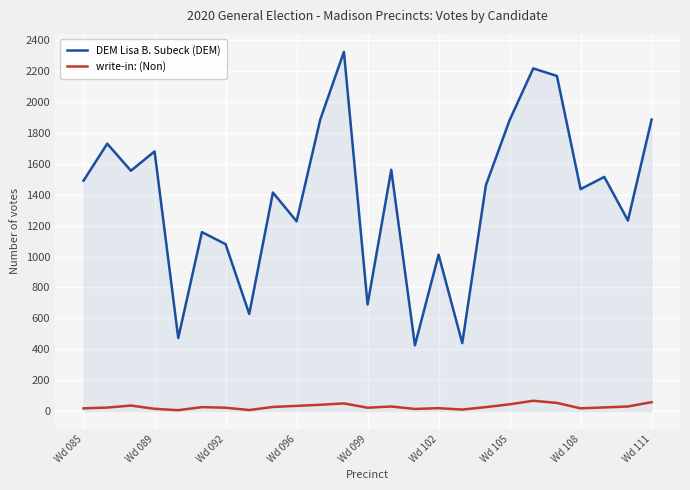

How many interior local valleys does the DEM Lisa B. Subeck (DEM) series have?

9